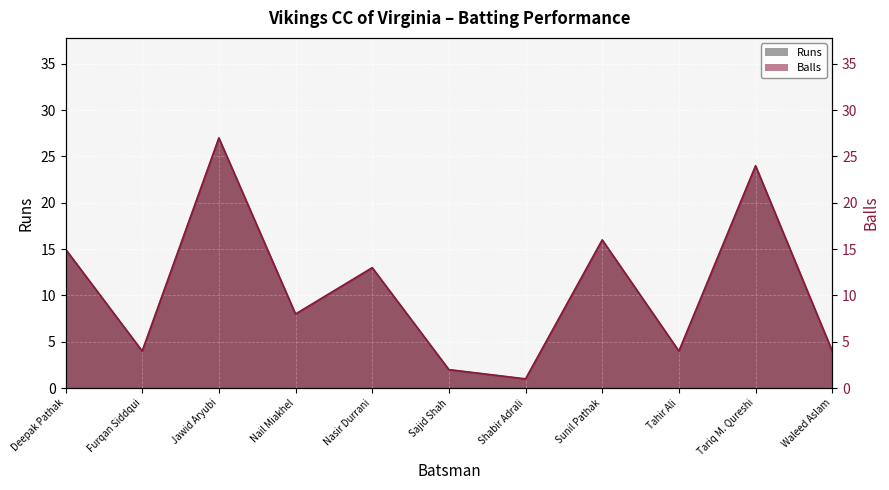

Rank the categories by value from lowest to highest.

Shabir Adrali, Sajid Shah, Furqan Siddqui, Tahir Ali, Waleed Aslam, Nail Miakhel, Nasir Durrani, Deepak Pathak, Sunil Pathak, Tariq M. Qureshi, Jawid Aryubi